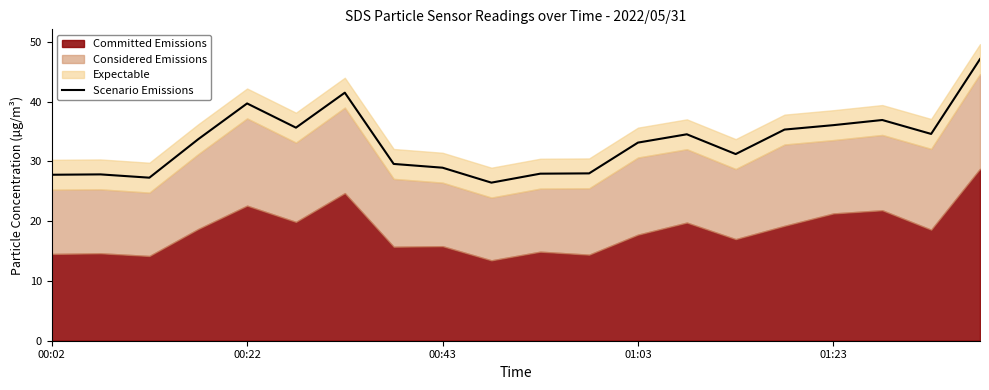

What is the maximum value for Scenario Emissions?

47.1